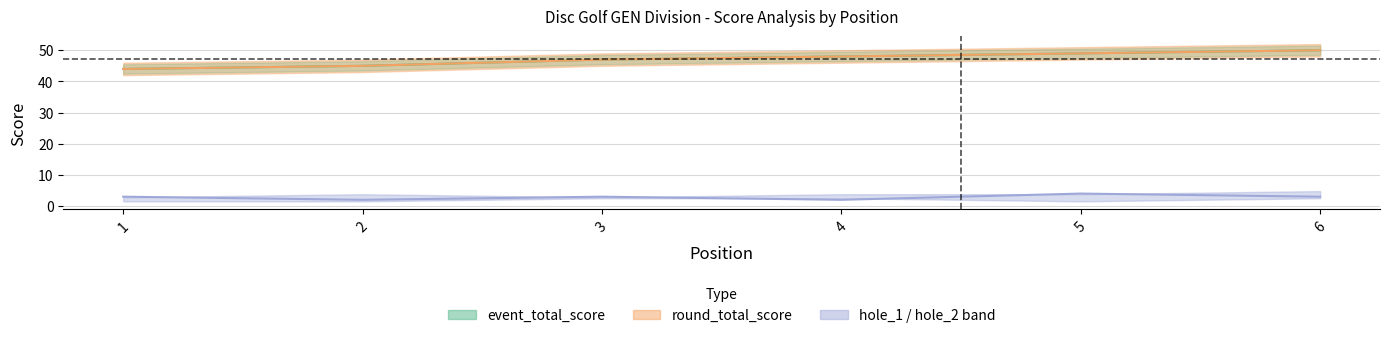

True or false: hole_9 has more than 2 interior local peaks.

False